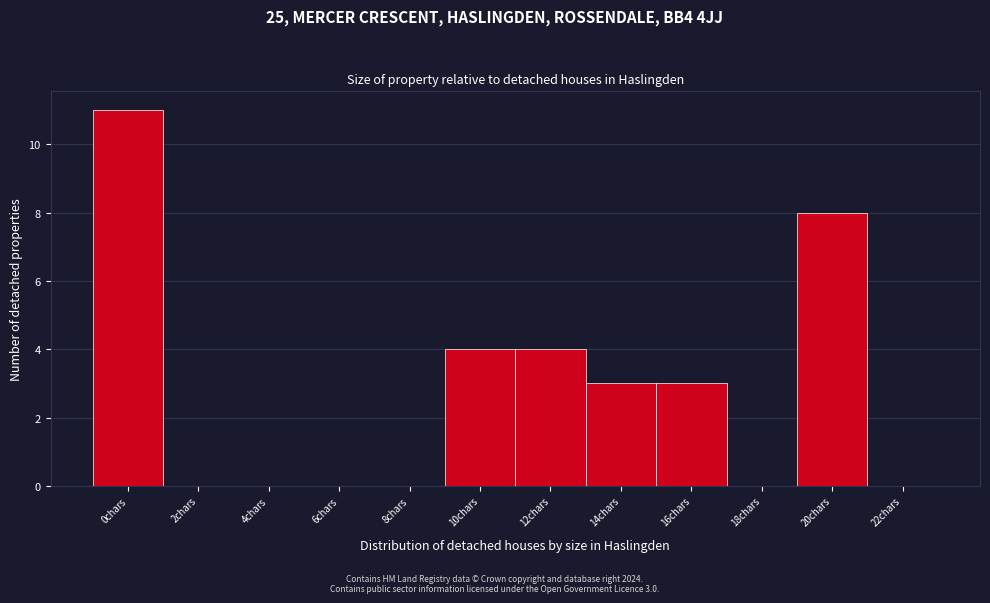

Reading left to right, list all the values displayed in this chart.

0chars=11	2chars=0	4chars=0	6chars=0	8chars=0	10chars=4	12chars=4	14chars=3	16chars=3	18chars=0	20chars=8	22chars=0